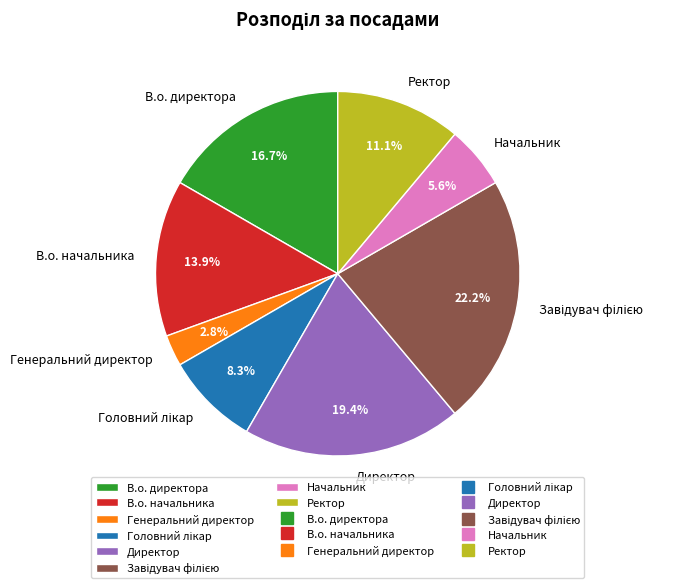

Is it true that Директор is 19% of the pie?

True